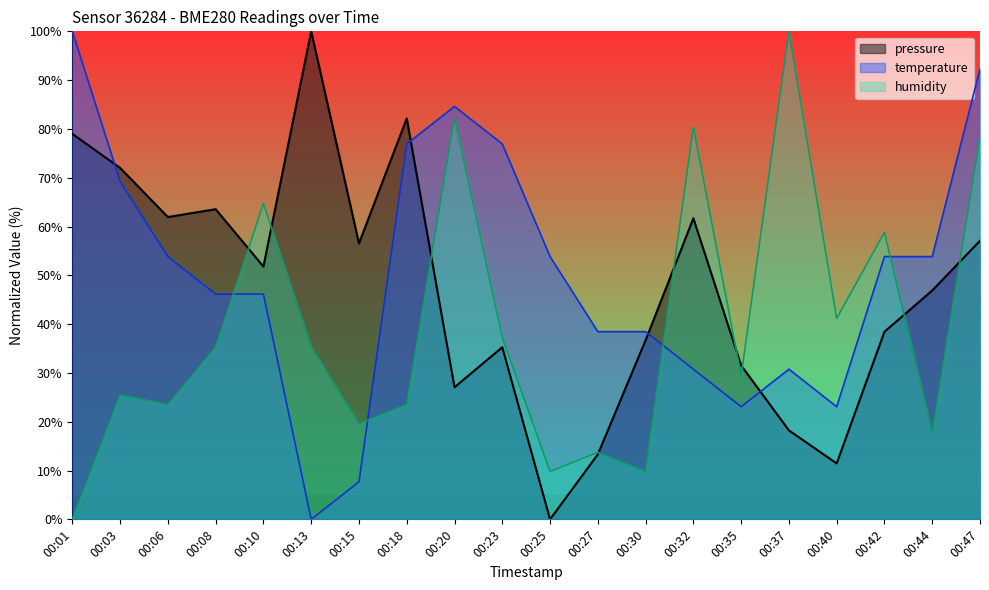

Reading left to right, extract all data points from this chart.

pressure: 79.0	72.0	61.9	63.6	51.8	100.0	56.5	82.2	27.1	35.3	0.0	13.3	36.7	61.7	31.5	18.2	11.5	38.4	46.9	57.1
temperature: 100.0	69.2	53.8	46.2	46.2	0.0	7.7	76.9	84.6	76.9	53.8	38.5	38.5	30.8	23.1	30.8	23.1	53.8	53.8	92.3
humidity: 0.0	25.5	23.5	35.3	64.7	35.3	19.6	23.5	82.4	37.3	9.8	13.7	9.8	80.4	29.4	100.0	41.2	58.8	17.6	78.4